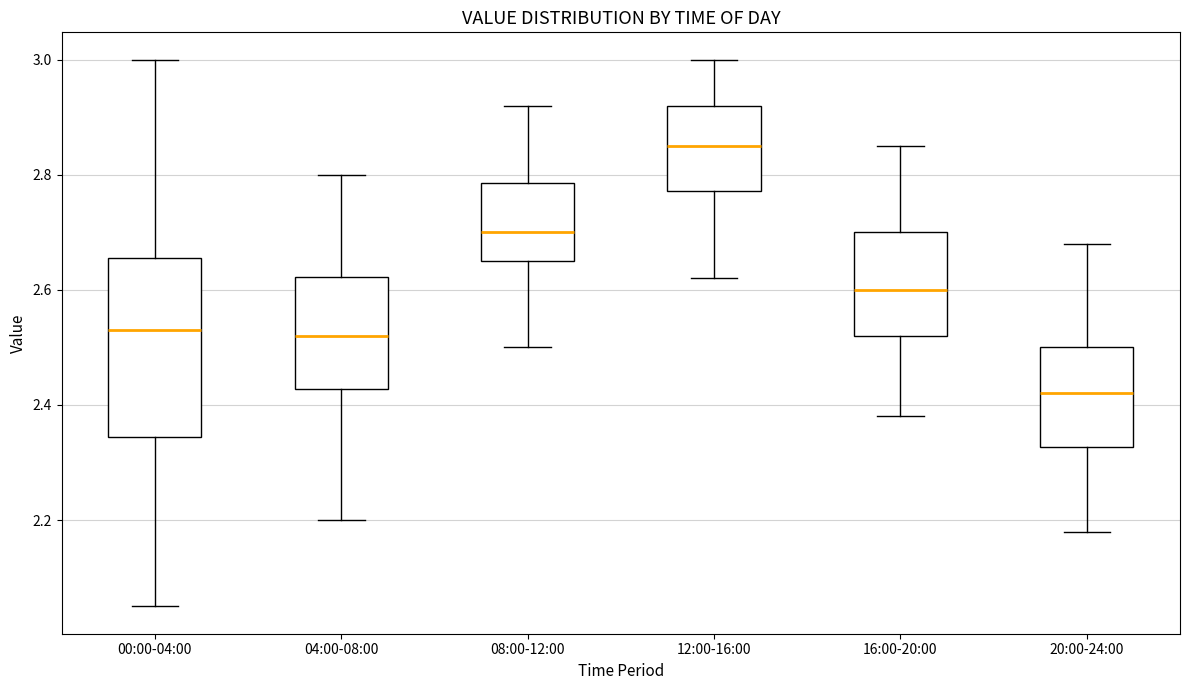

Reading left to right, read every box against the y-axis: the position of its median line, the range the box covers, and the ends of its whiskers. The values are not printed on the chart, so give them approximately, as read against the axis.

00:00-04:00: median 2.54, box 2.34 to 2.66, whiskers 2.06 to 3.00
04:00-08:00: median 2.52, box 2.42 to 2.62, whiskers 2.20 to 2.80
08:00-12:00: median 2.70, box 2.66 to 2.78, whiskers 2.50 to 2.92
12:00-16:00: median 2.86, box 2.78 to 2.92, whiskers 2.62 to 3.00
16:00-20:00: median 2.60, box 2.52 to 2.70, whiskers 2.38 to 2.86
20:00-24:00: median 2.42, box 2.32 to 2.50, whiskers 2.18 to 2.68